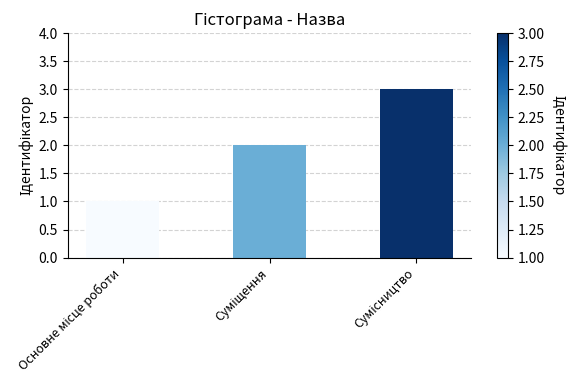

What is the maximum value shown in the chart?

3